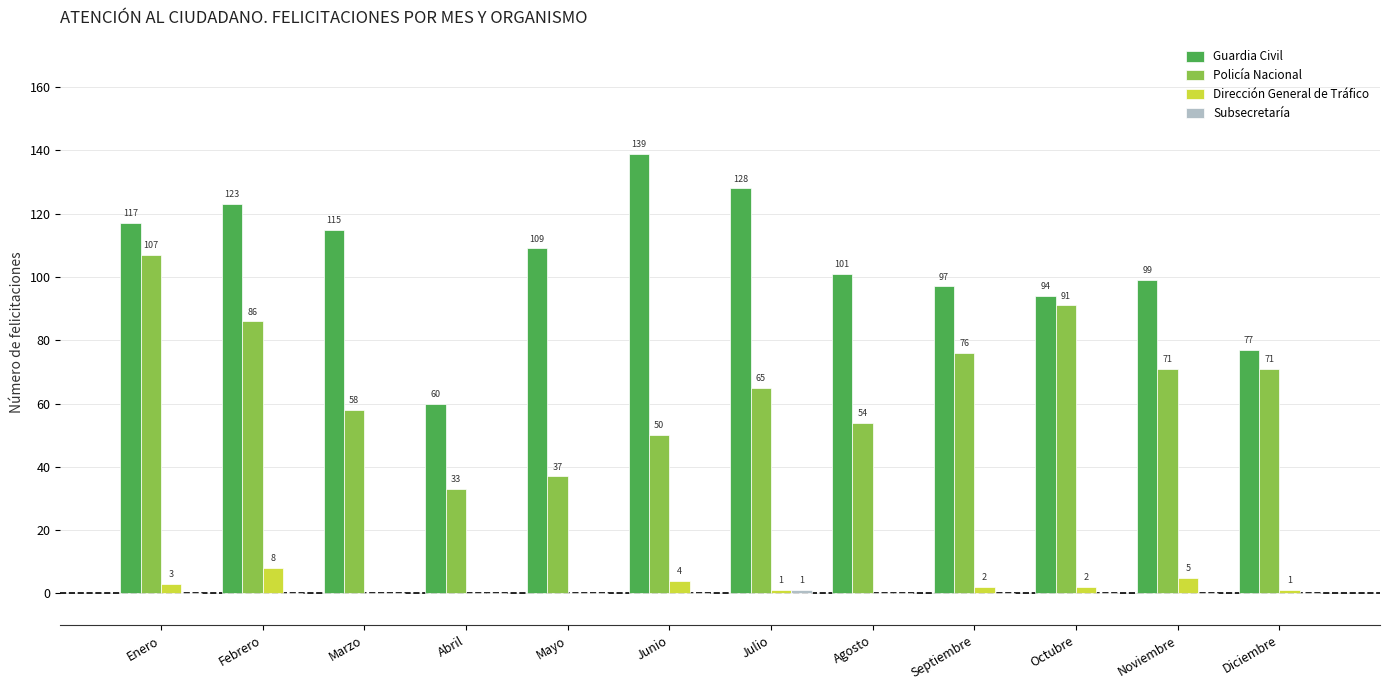

At which label does Dirección General de Tráfico reach its peak?

Febrero